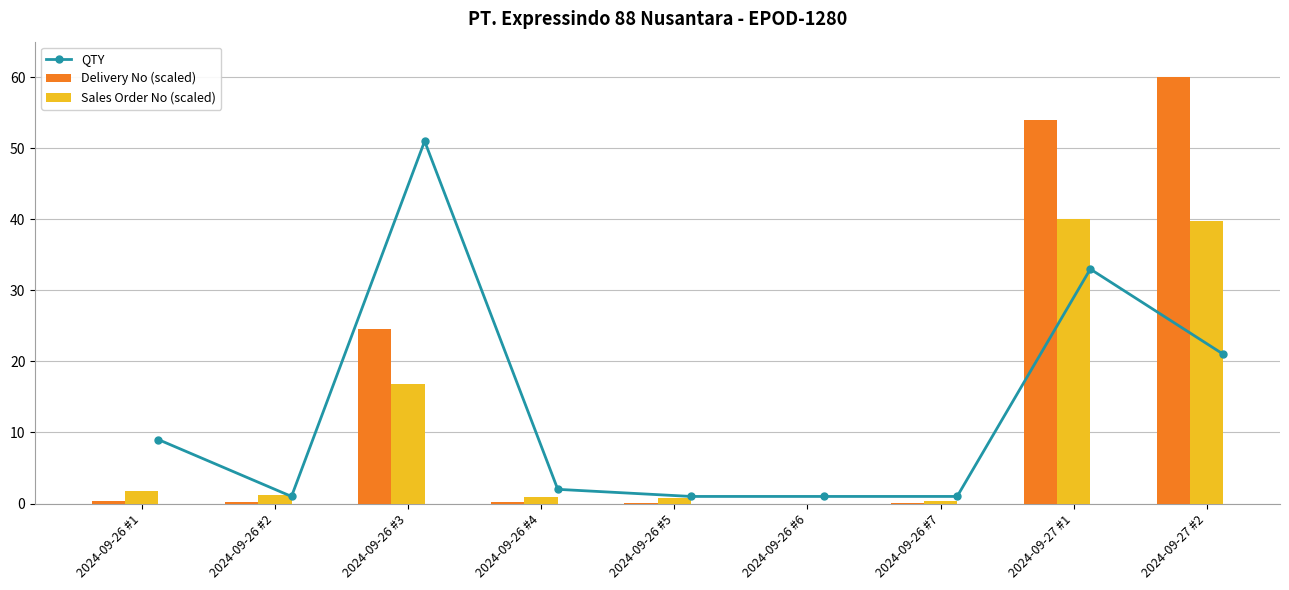

What is the maximum value for Delivery No (scaled)?

60.0